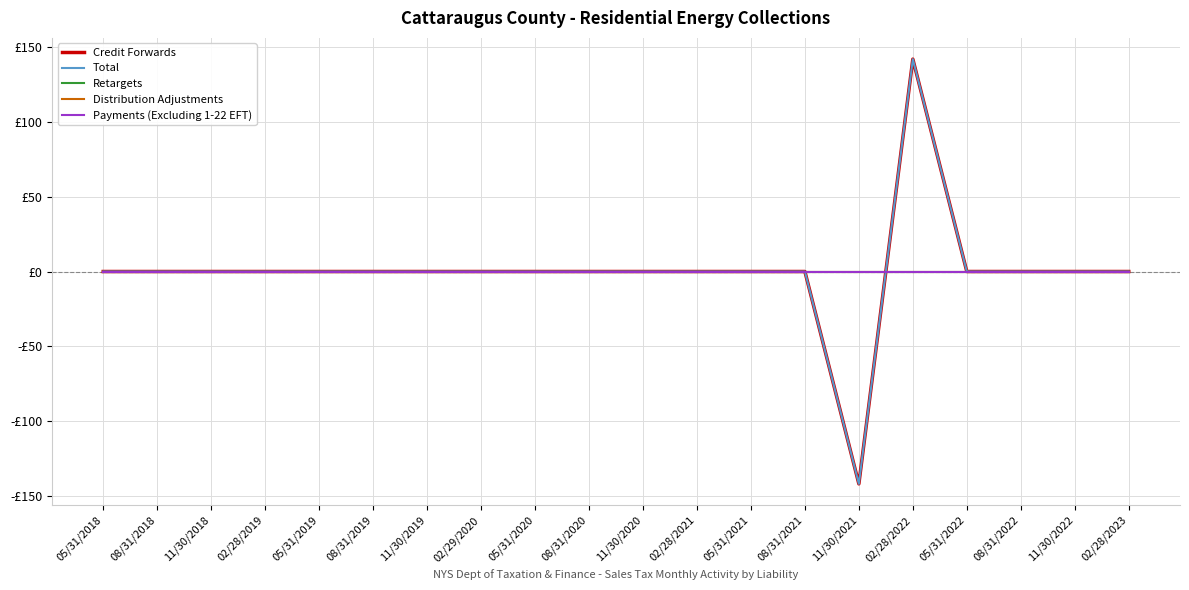

Is this an area chart (filled region under the line)?

No